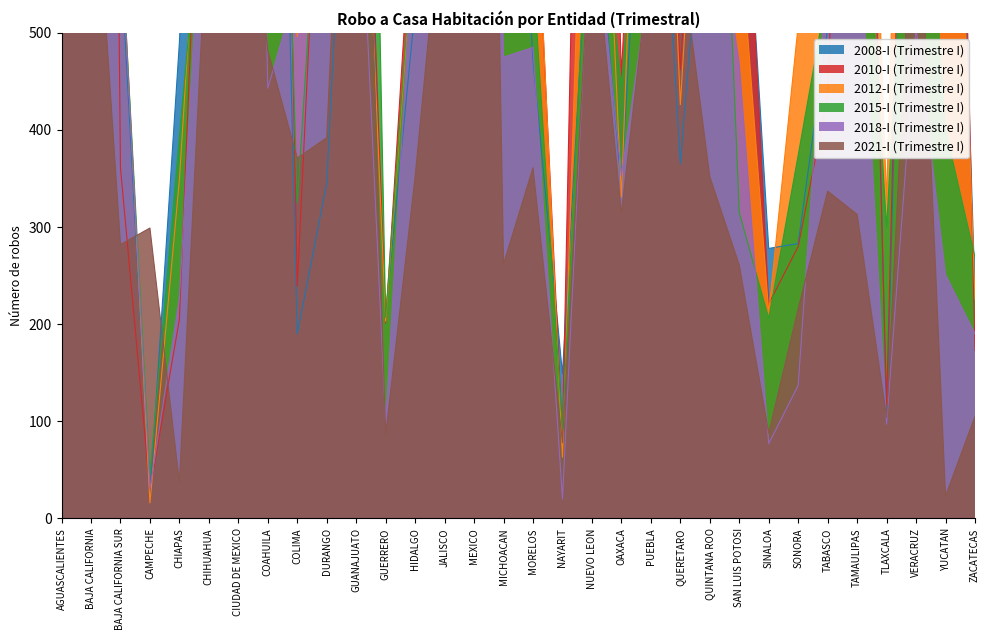

Where is the first local maximum for 2010-I (Trimestre I)?

BAJA CALIFORNIA